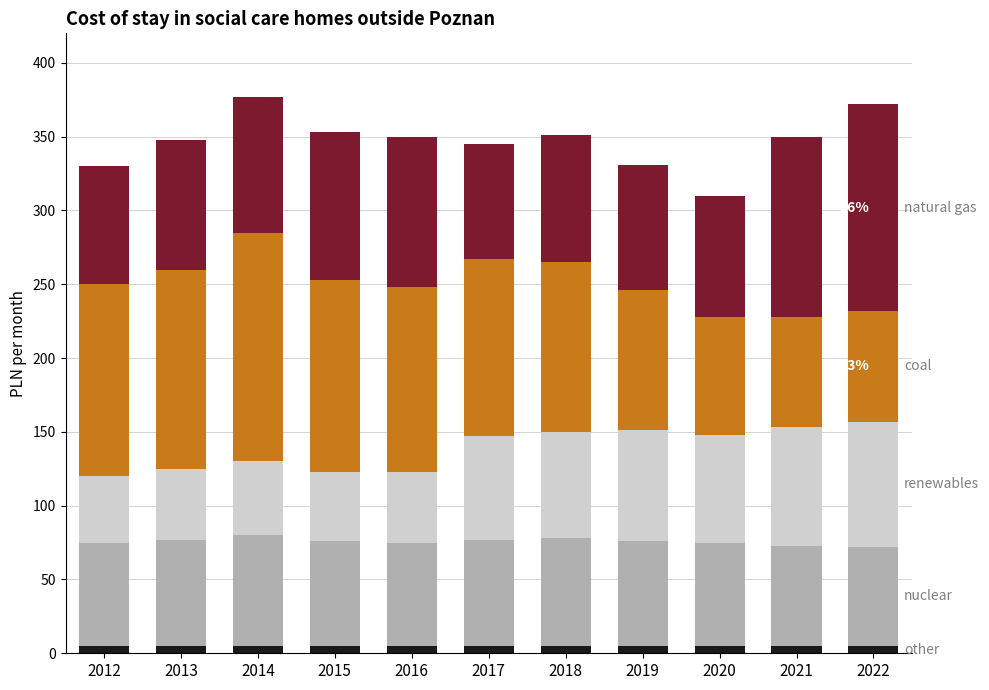

Are the bars horizontal?

No